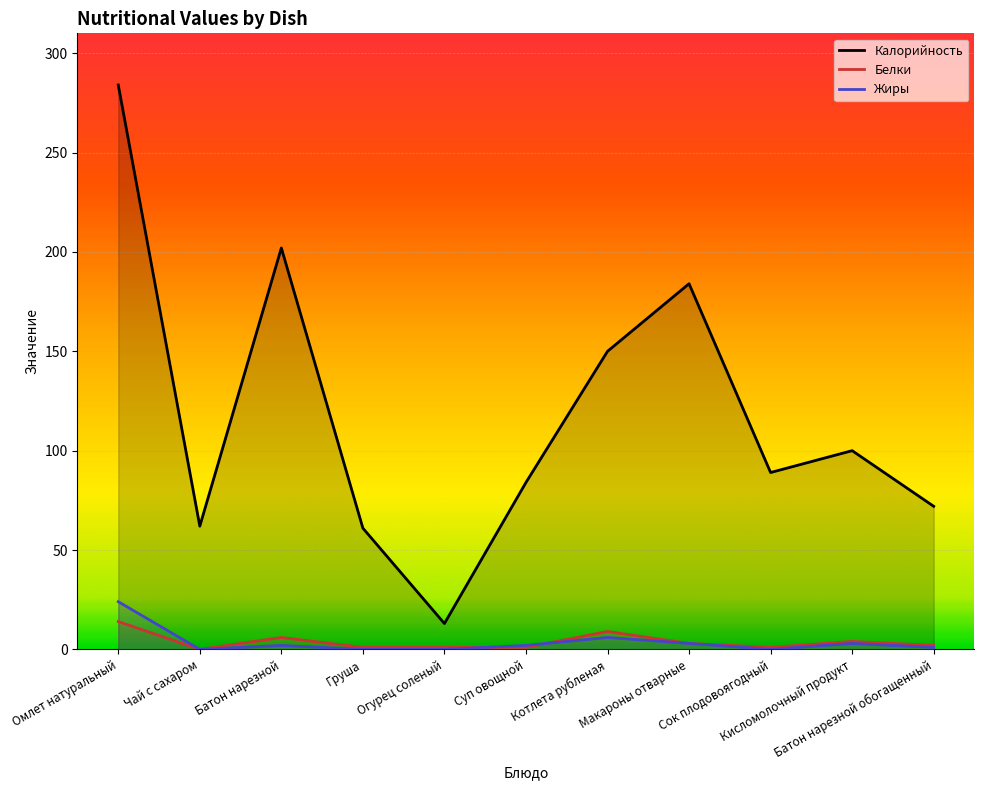

True or false: Белки and Жиры cross at least once.

True